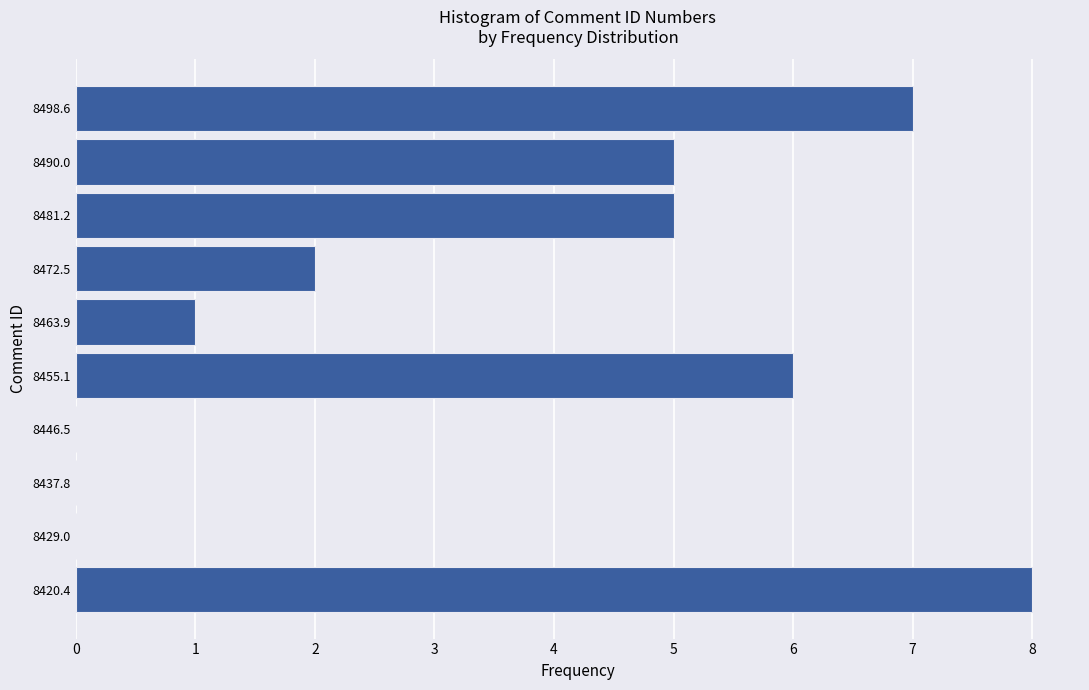

How long is the bar that spans 8476.9 to 8485.6 on the y-axis? Neither the bar edges nor the lengths are printed on the chart, so give them approximately, as read against the axes.

5